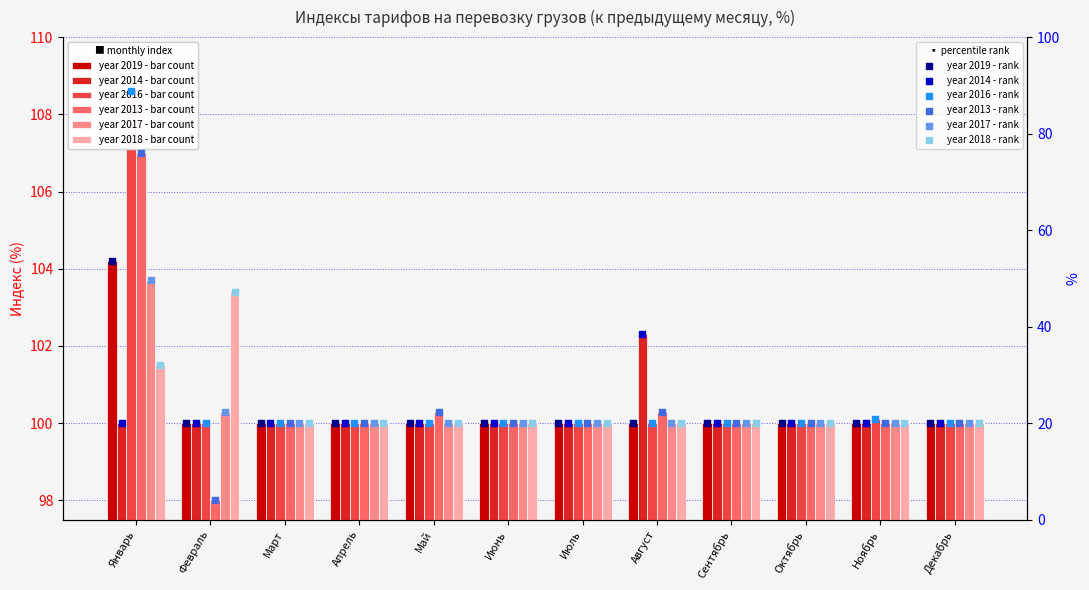

At how many categories does at least one series exceed 24?

3